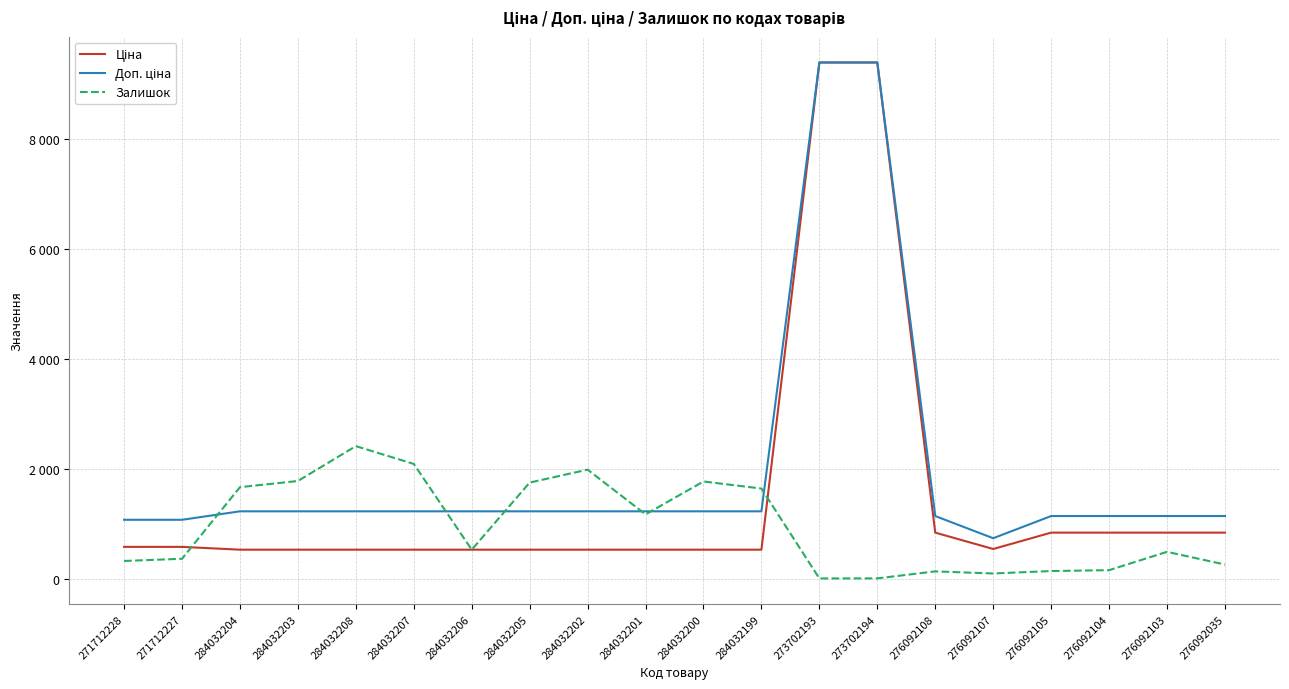

At how many categories does at least one series exceed 5736?

2